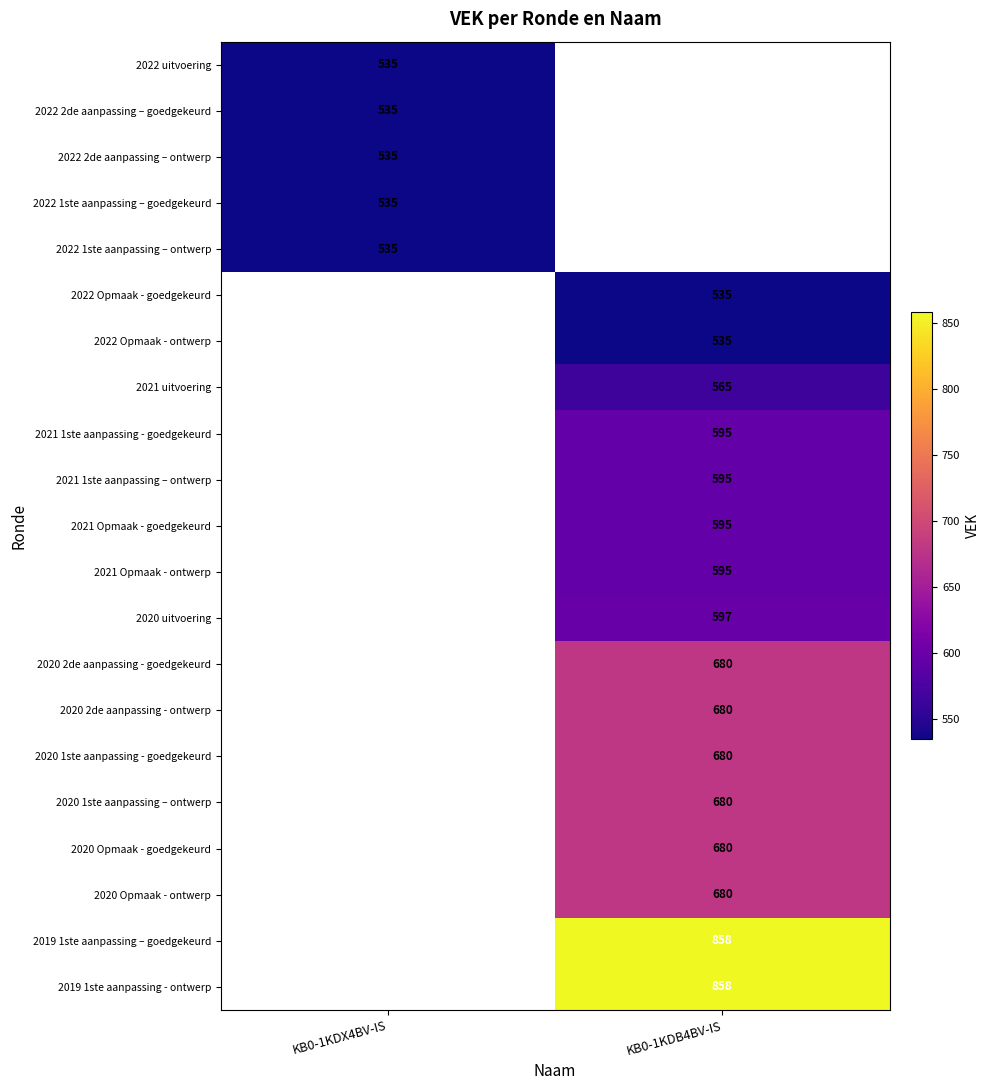

Which category has the lowest value across all series?

KB0-1KDX4BV-IS